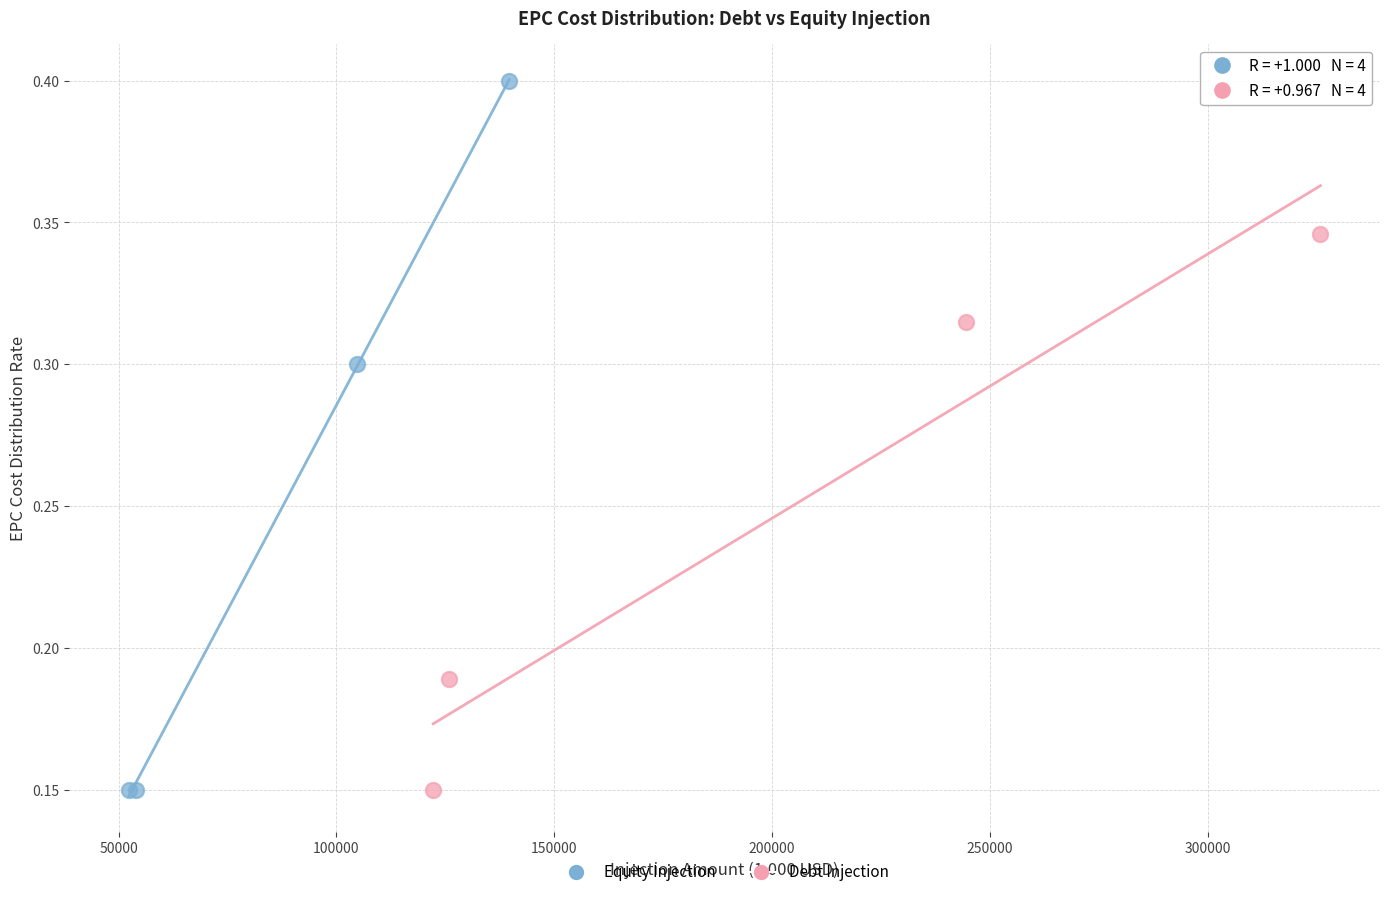

Which series contains the highest Y value?

Equity Injection